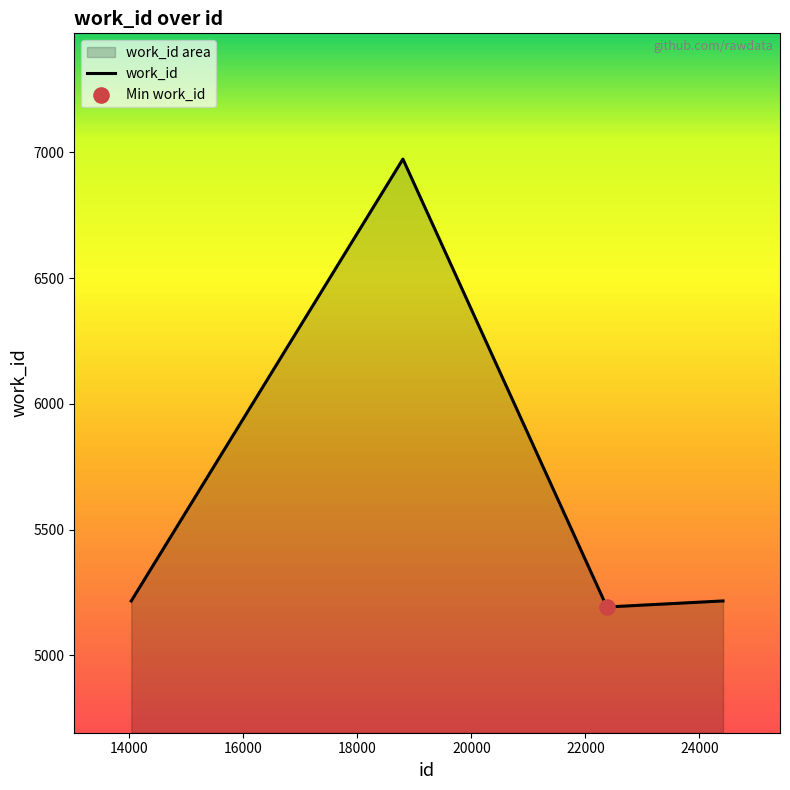

What is the smallest value displayed?

5192